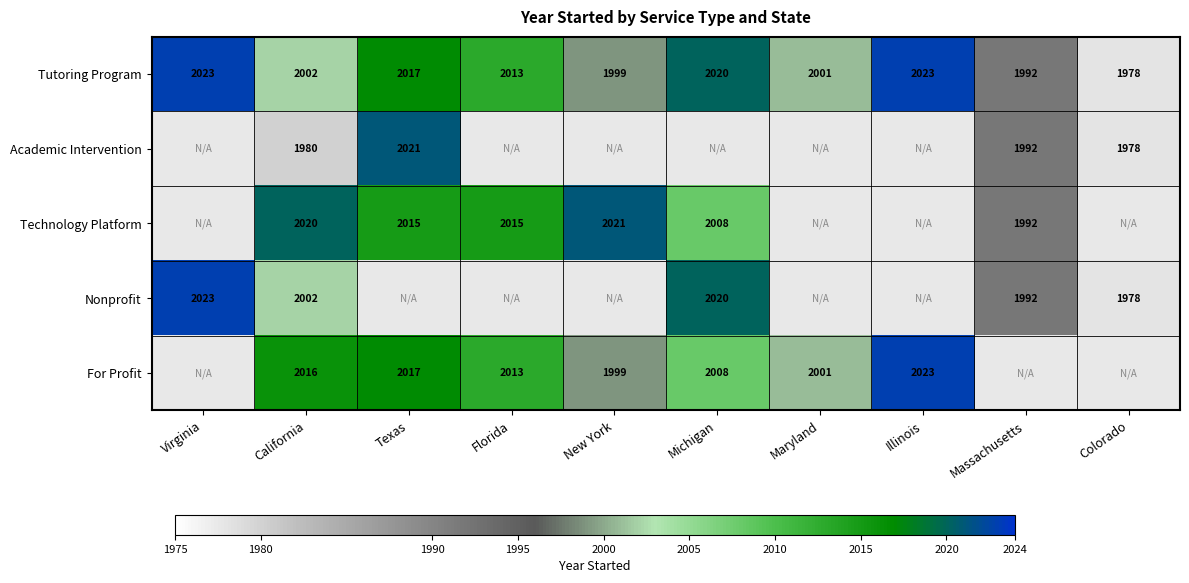

At which label is Tutoring Program closest to 2000?

New York